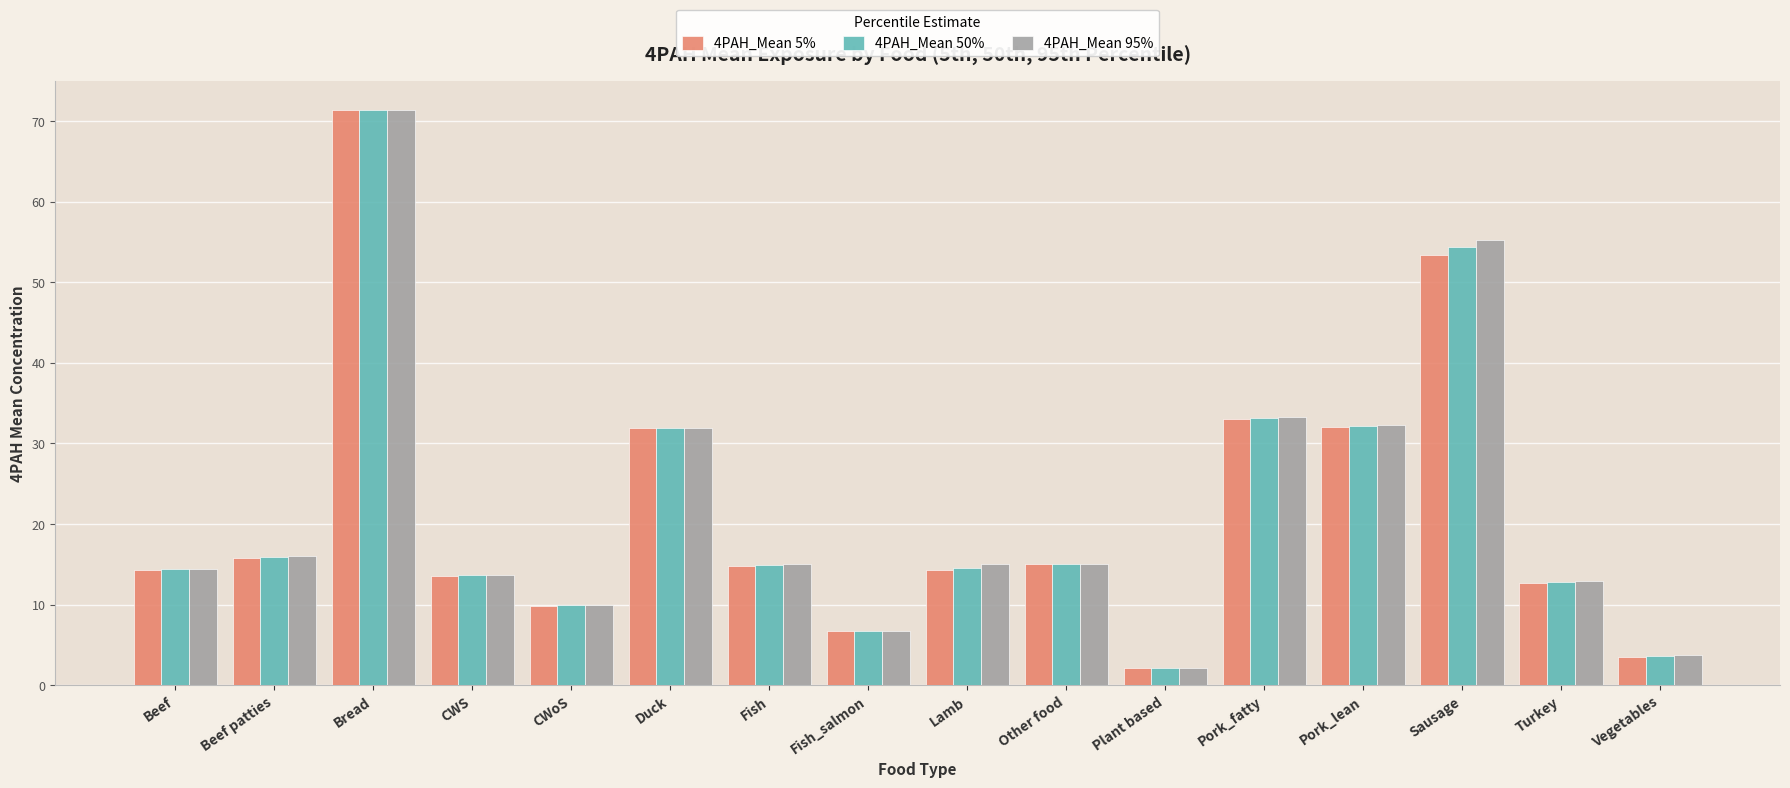

Which series has the largest range (max minus min)?

4PAH_Mean 5%